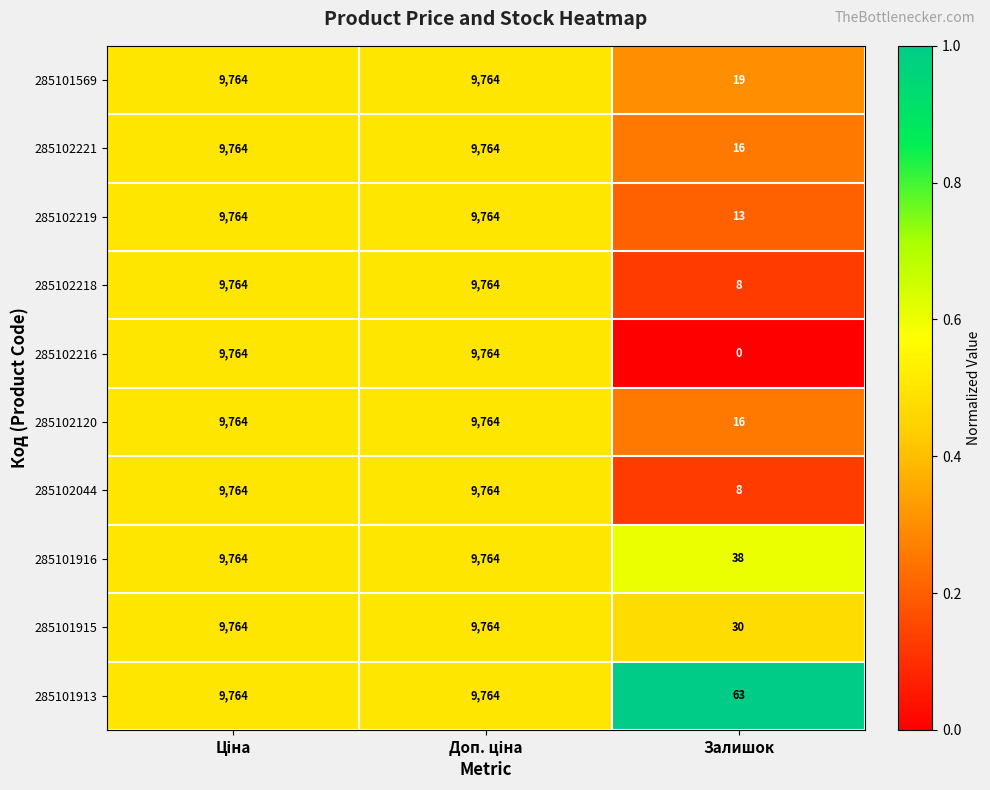

Which series has the widest spread of values?

285102216